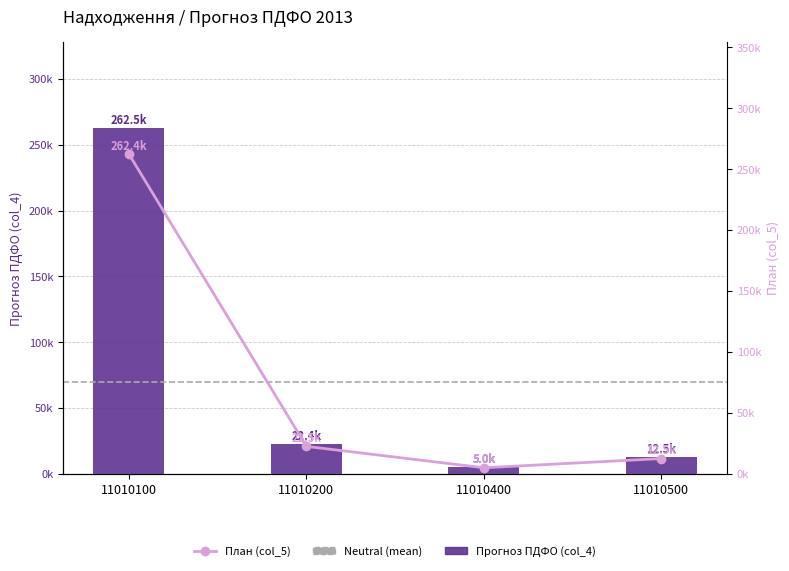

Are the bars grouped side by side (vs. stacked)?

Yes